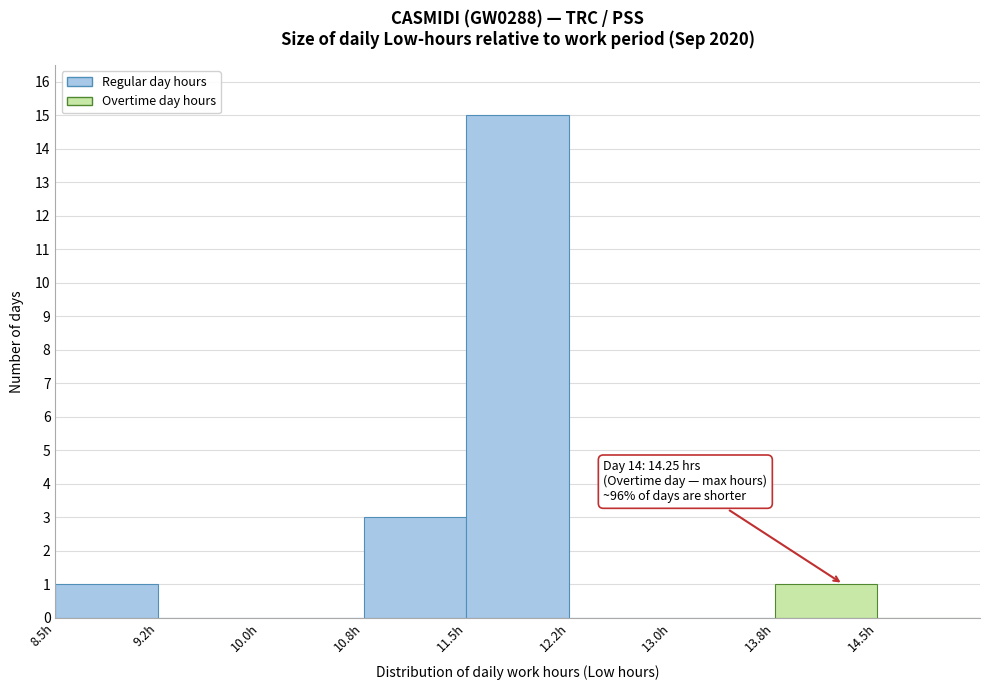

Which range on the x-axis has the tallest bar?

11.50 to 12.25